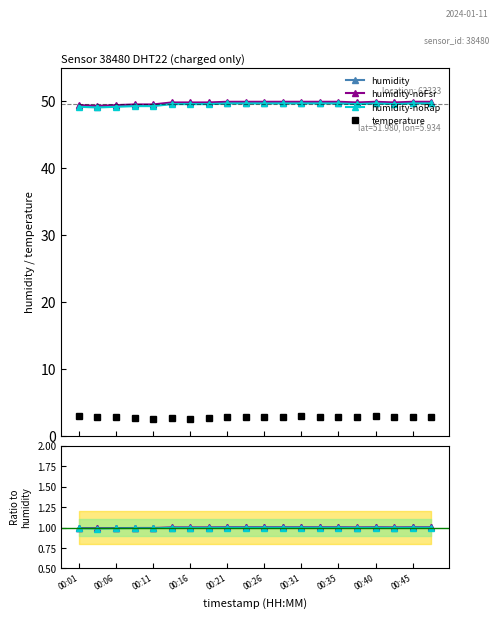

Reading right to left, transcribe all the data shown in this chart.

temperature: 2.8	2.8	2.9	3.0	2.9	2.9	2.9	3.0	2.9	2.9	2.8	2.8	2.7	2.6	2.7	2.6	2.7	2.8	2.9	3.0
humidity: 49.8	49.8	49.7	49.8	49.7	49.8	49.8	49.8	49.8	49.8	49.8	49.8	49.7	49.7	49.7	49.4	49.4	49.3	49.2	49.3